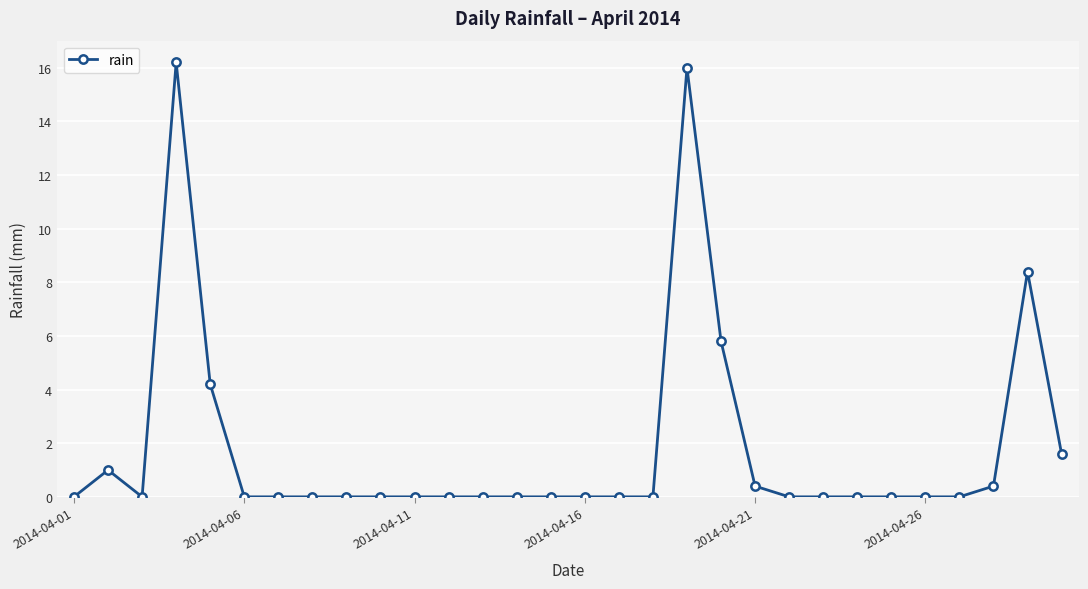

Reading left to right, extract all data points from this chart.

0.0	1.0	0.0	16.2	4.2	0.0	0.0	0.0	0.0	0.0	0.0	0.0	0.0	0.0	0.0	0.0	0.0	0.0	16.0	5.8	0.4	0.0	0.0	0.0	0.0	0.0	0.0	0.4	8.4	1.6